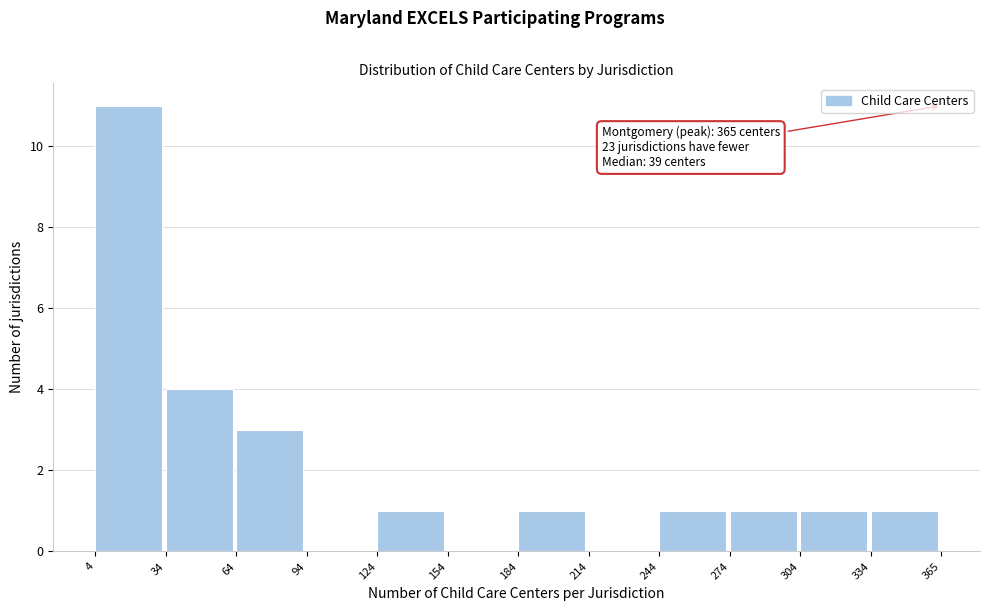

Over which range of the x-axis is the bar tallest?

4 to 34